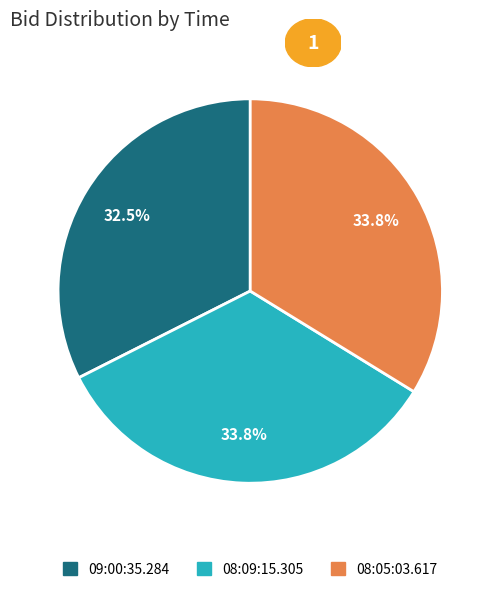

The 08:09:15.305 slice represents 42% of the pie. True or false?

False